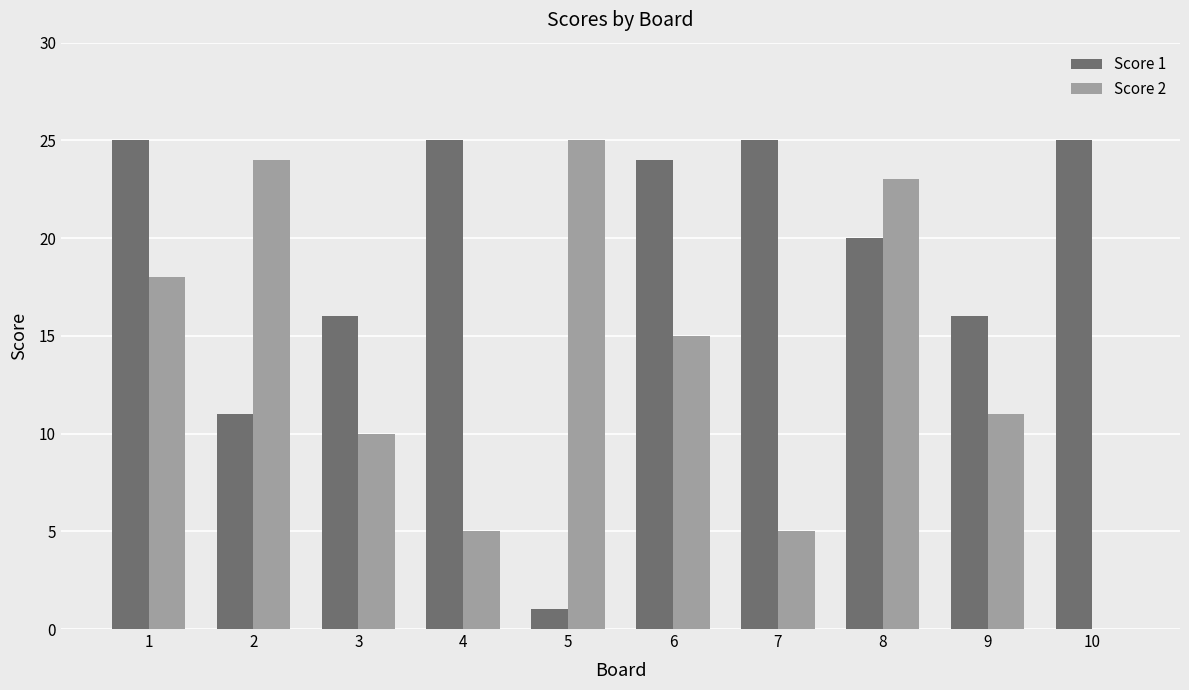

What is the total value across all series at 7?

30